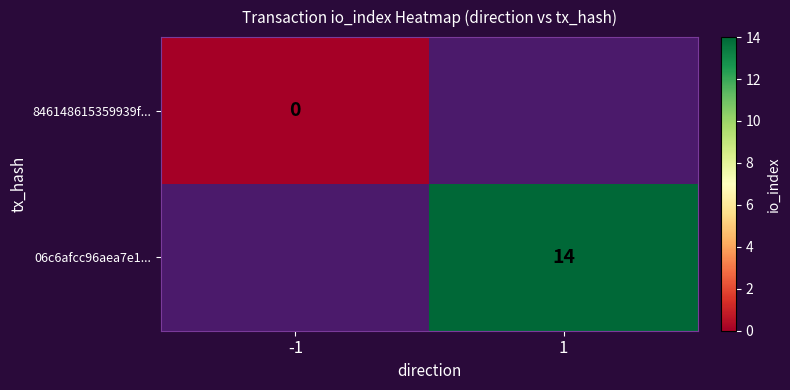

True or false: 06c6afcc96aea7e1... has a value of 14 at 1.

True